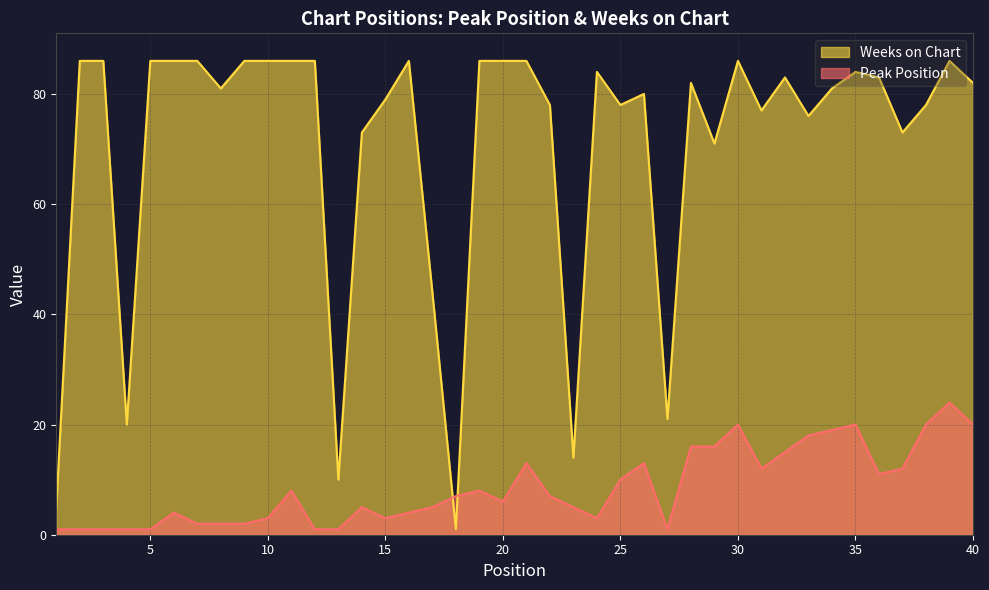

What are all the series names shown in the legend?

Weeks on Chart, Peak Position